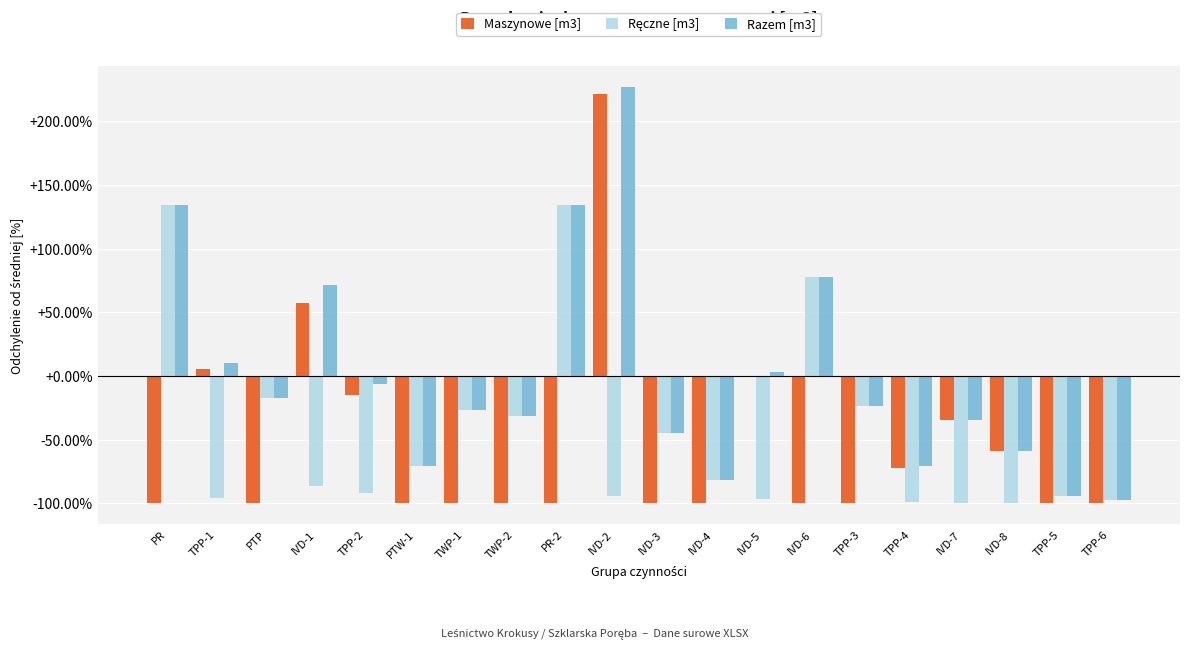

At which category is the sum across all series the highest?

IVD-2